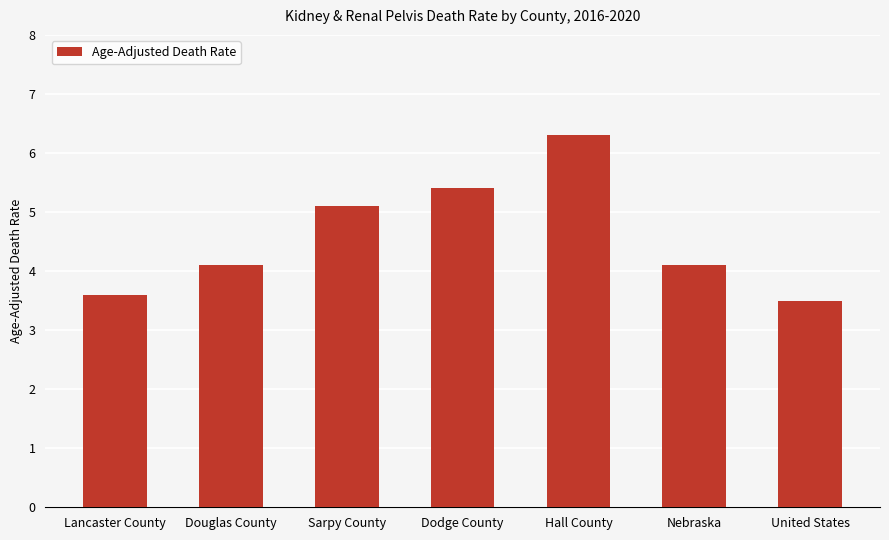

What is the value of the 2nd bar from the left?

4.1